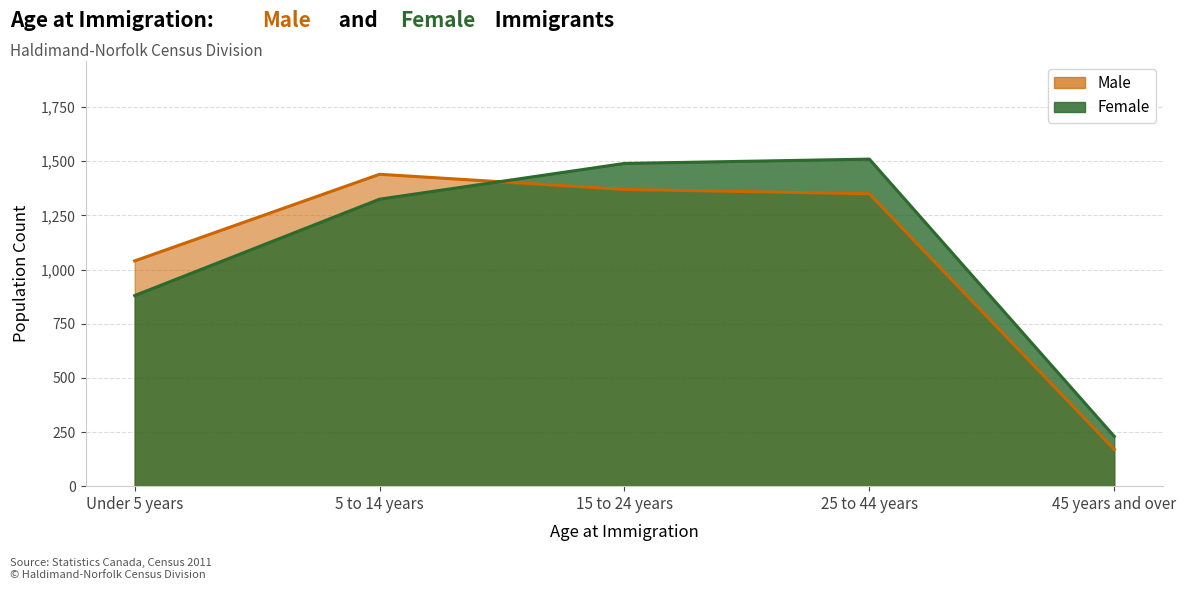

How many values in the Female series exceed 1325?

2